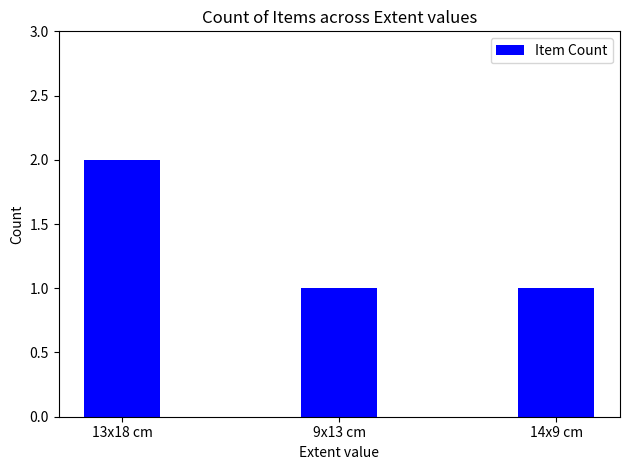

What is the value of the 1st bar from the left?

2